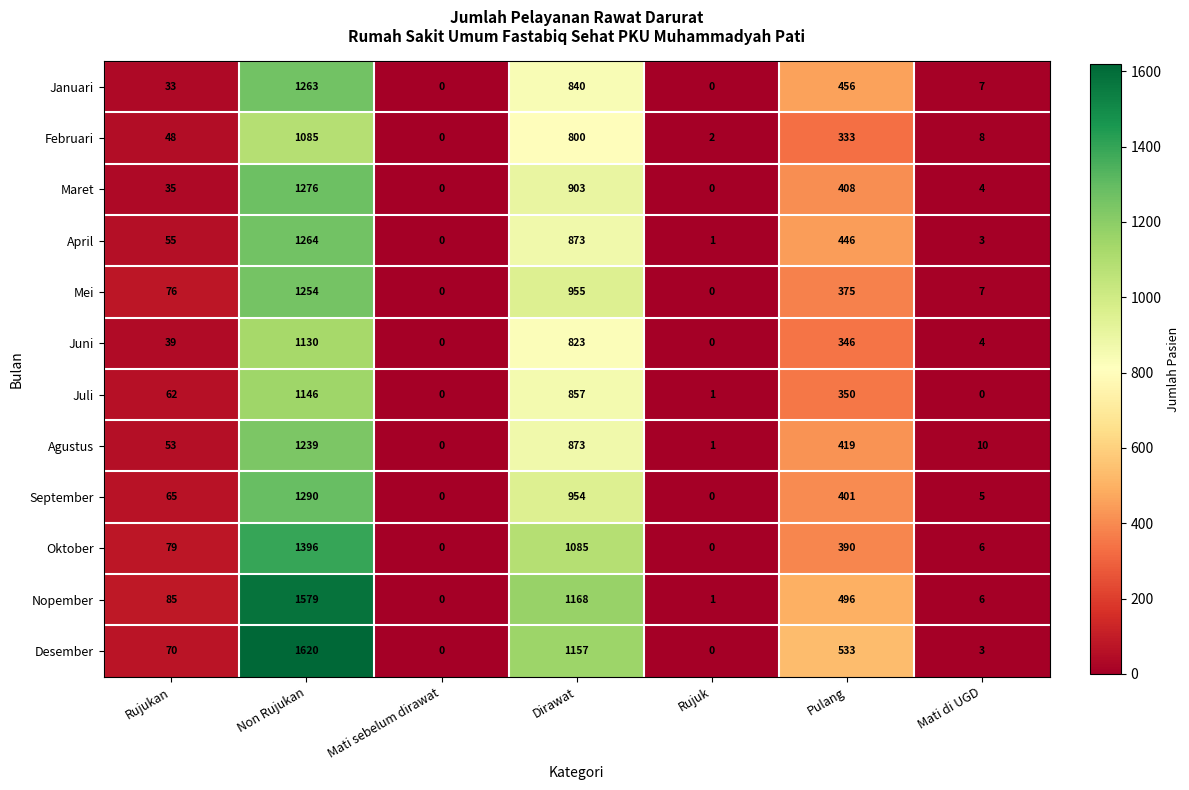

The Agustus series shows 562 at Non Rujukan. True or false?

False